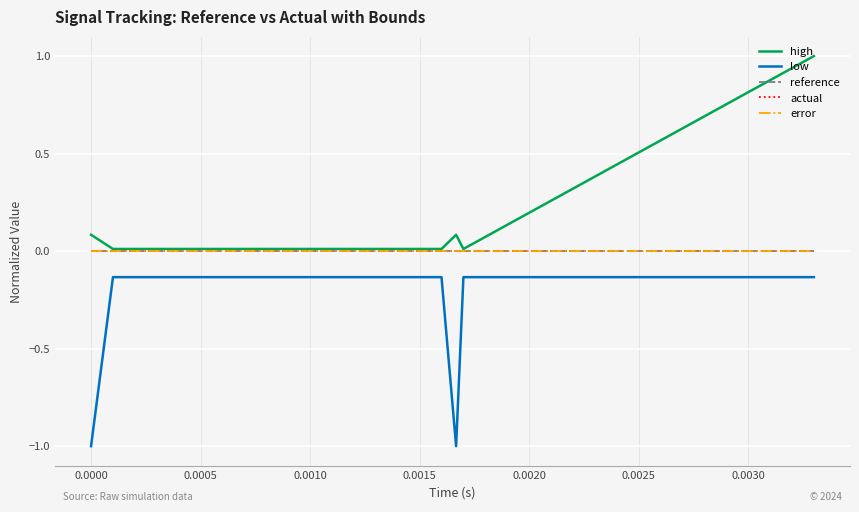

What is the difference between the maximum and minimum values in the low series?

0.9